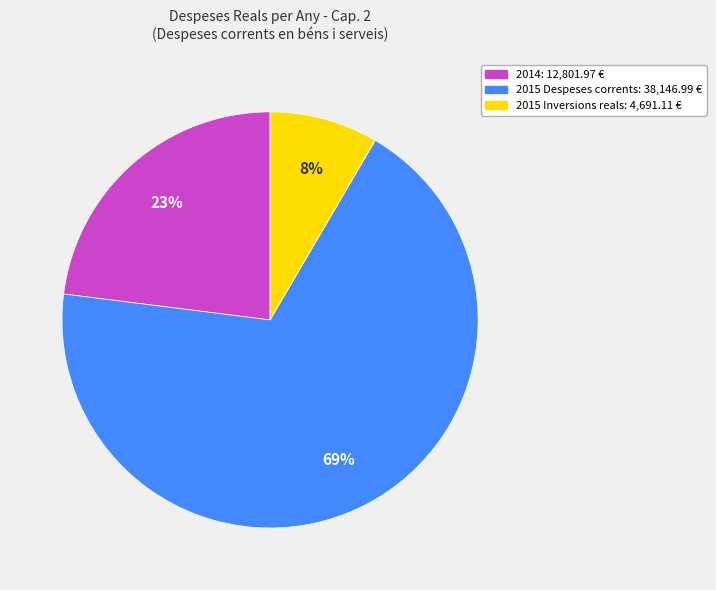

To the nearest percent, what is the average slice percentage?

33%